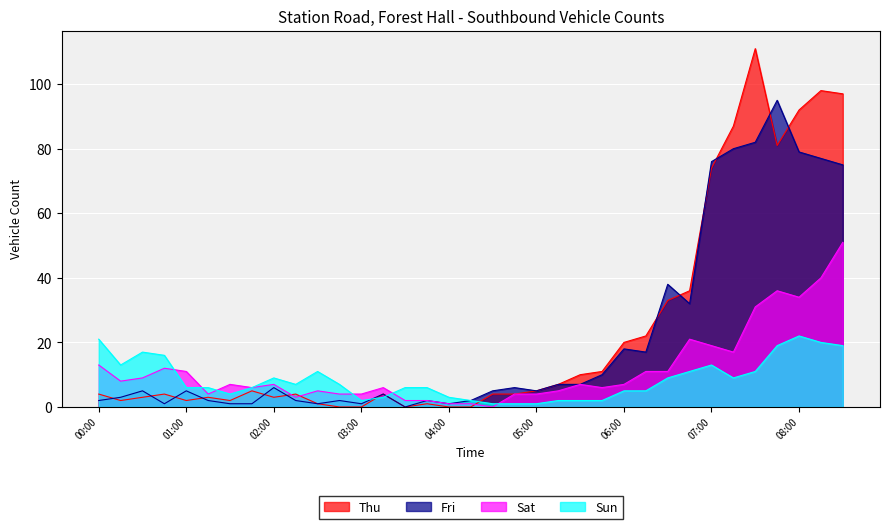

How many data points in Sat are above 7?

15